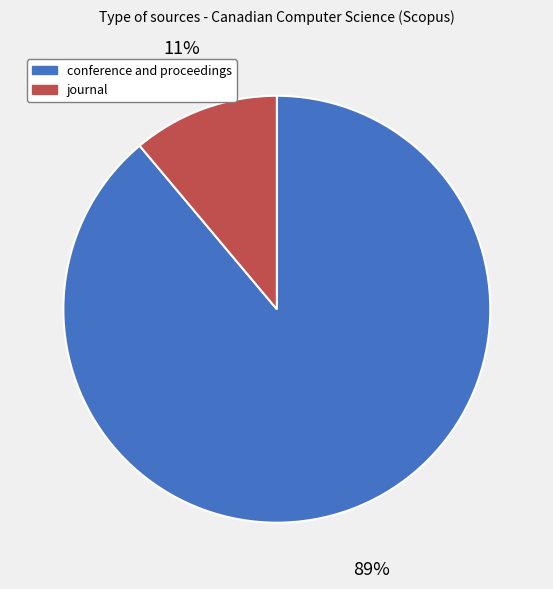

To the nearest percent, what is the combined percentage of journal and conference and proceedings?

100%